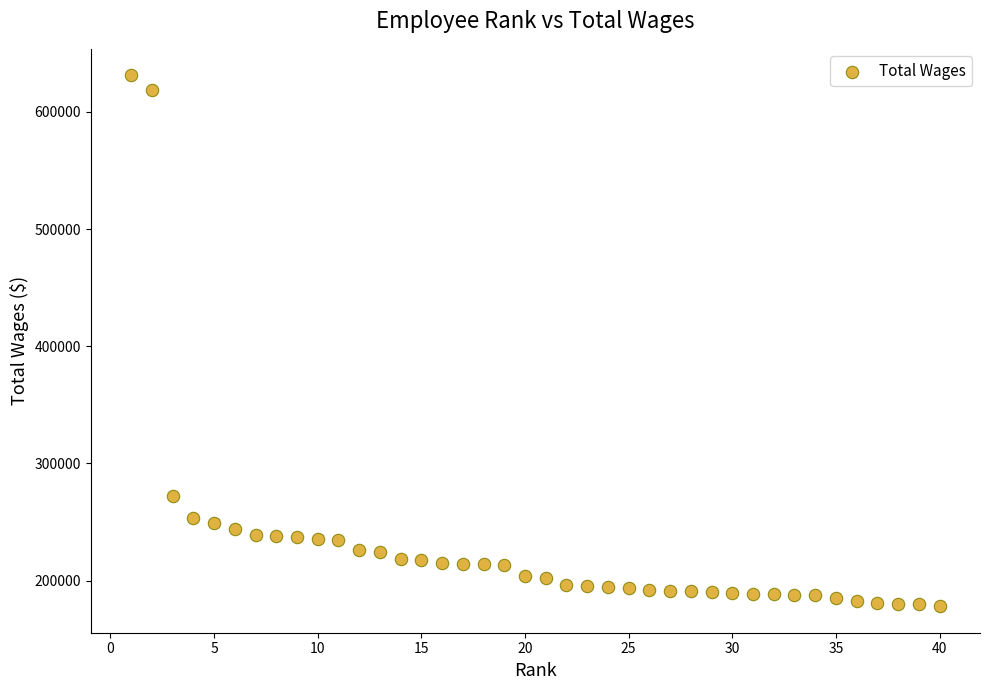

What Y value in the scatter plot is closest to 404668?

271805